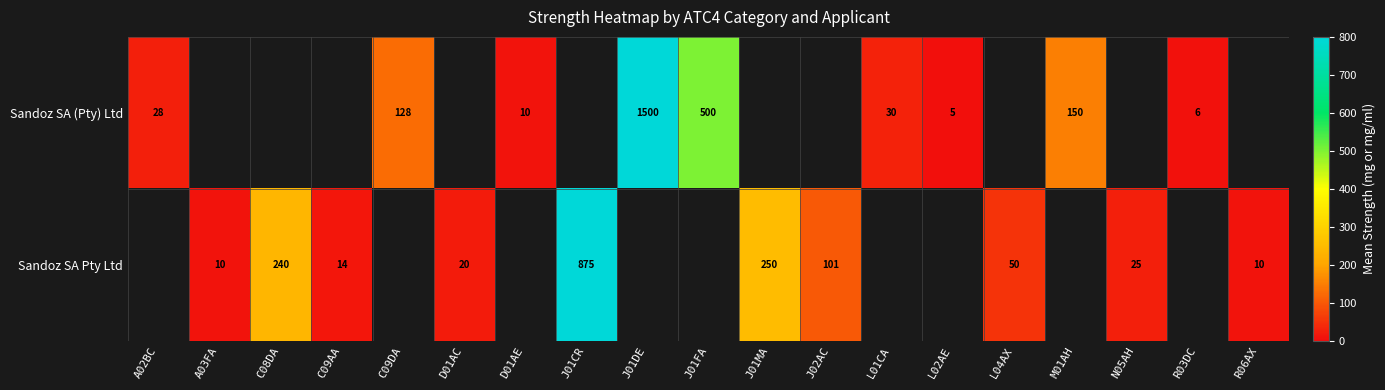

Between C09AA and C08DA, which is larger?

C08DA